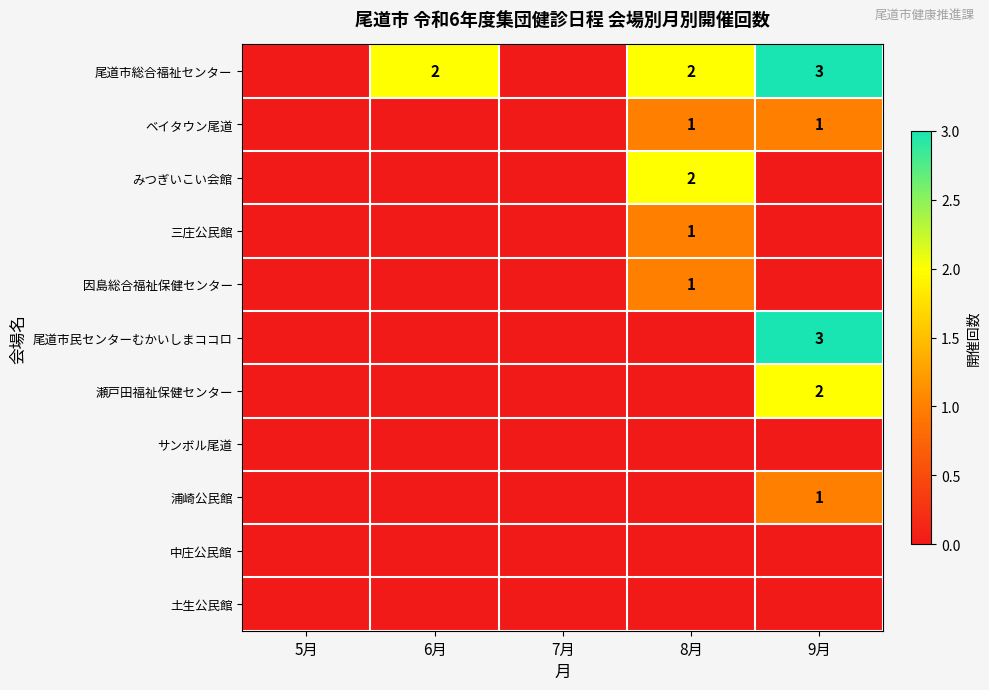

The value of 三庄公民館 at 8月 is 1. True or false?

True